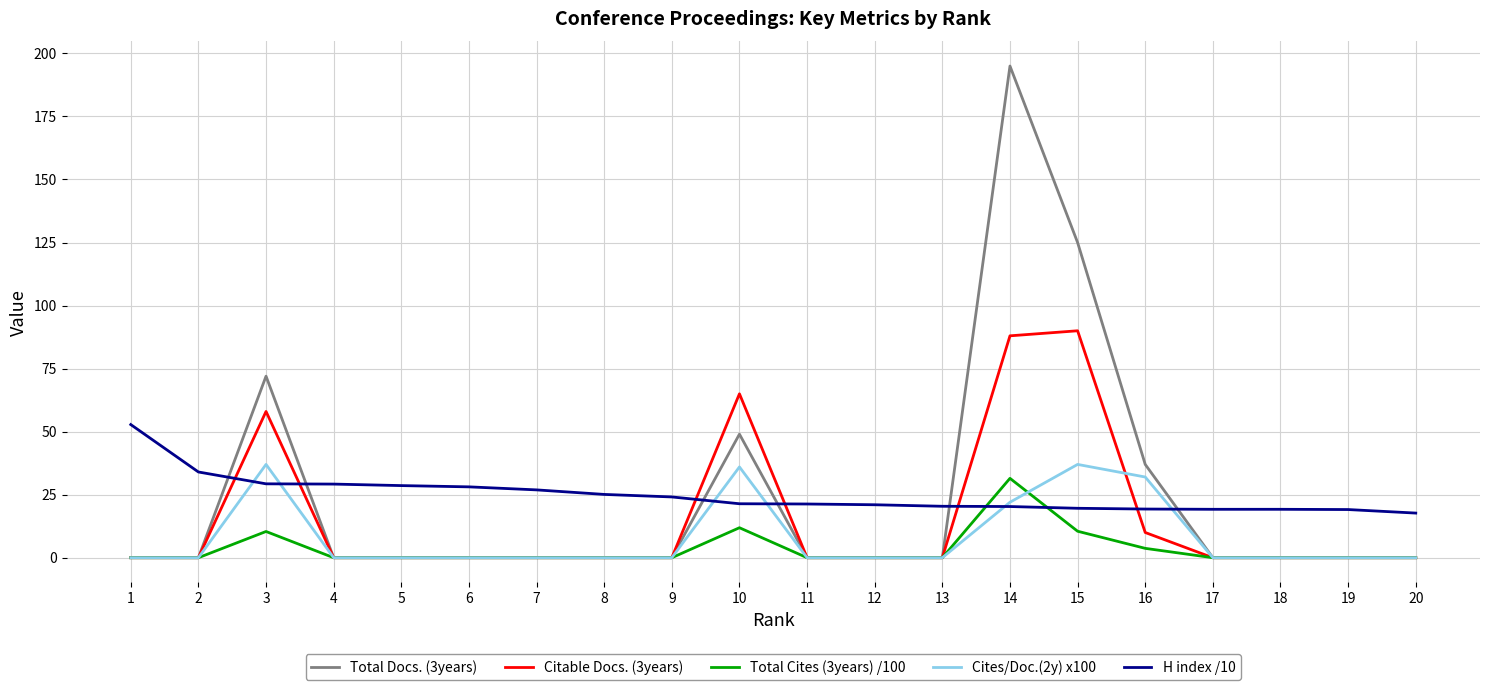

Between which two adjacent categories do Total Cites (3years) /100 and H index /10 first intersect?

13 and 14